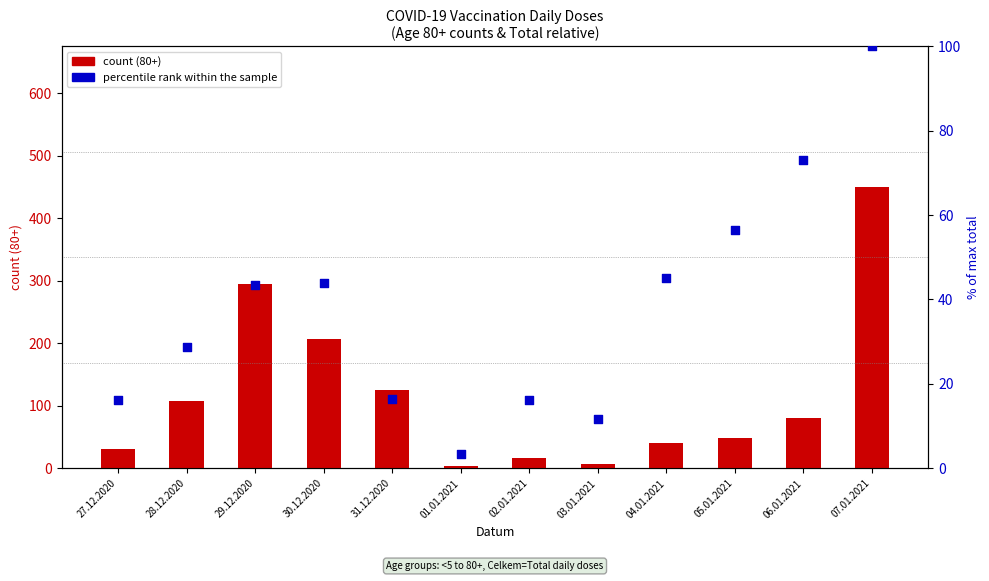

Is the value of percentile rank within the sample (Celkem) at 28.12.2020 greater than the value of count (80+) at 27.12.2020?

No